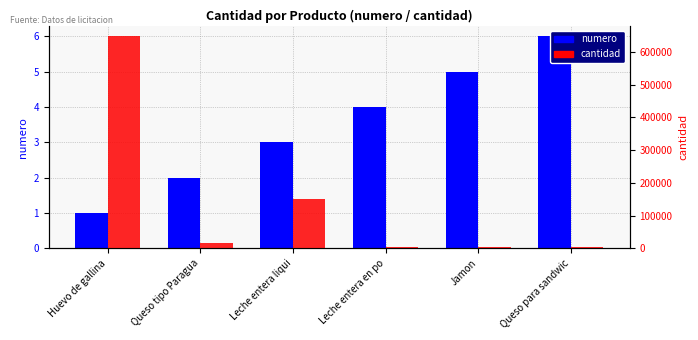

The cantidad series shows 3800 at Queso para sandwic. True or false?

True